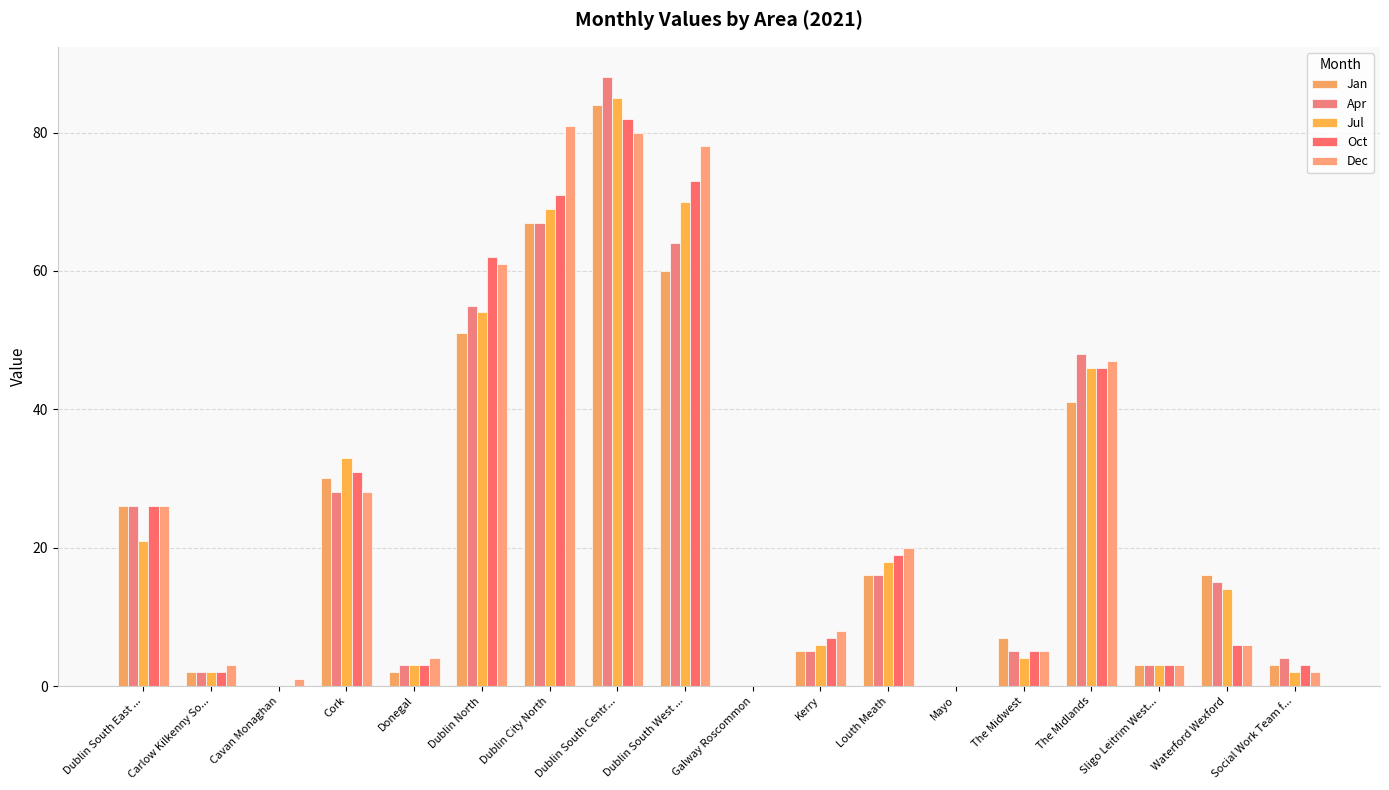

Is it true that Jan equals 5 at Social Work Team f...?

False